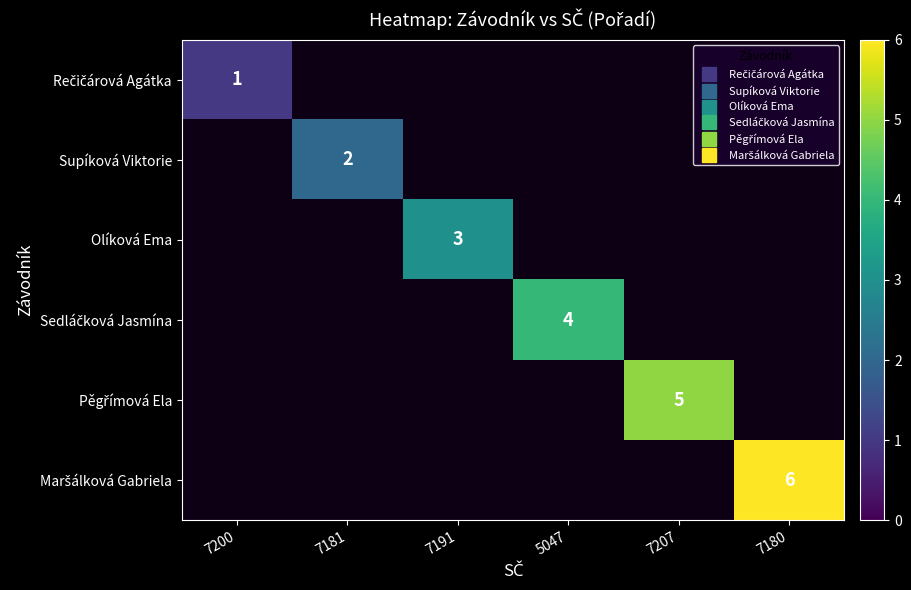

At how many categories does at least one series exceed 4?

2